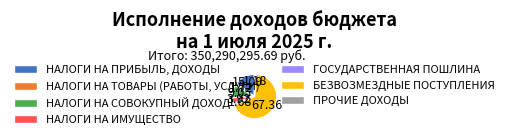

Count the number of slices in the pie.

7